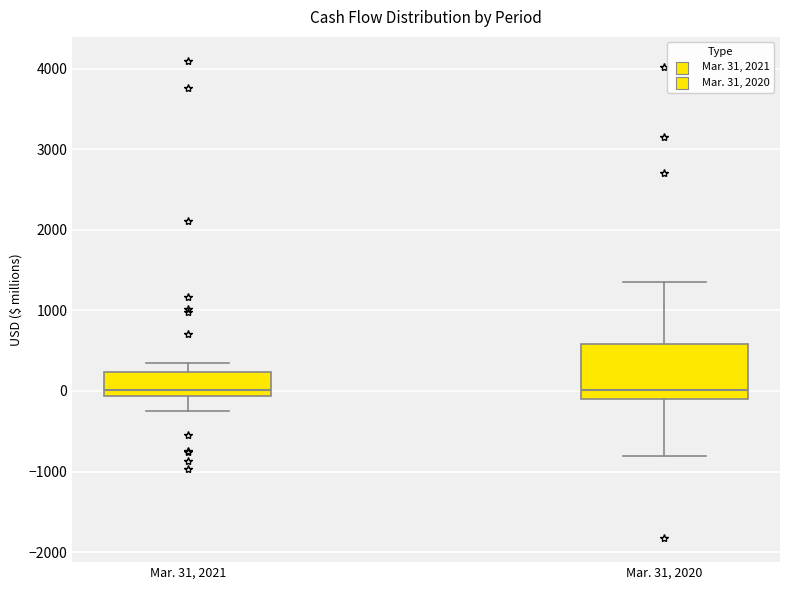

Comparing the boxes themselves (not the whiskers), which one is the tallest?

Mar. 31, 2020